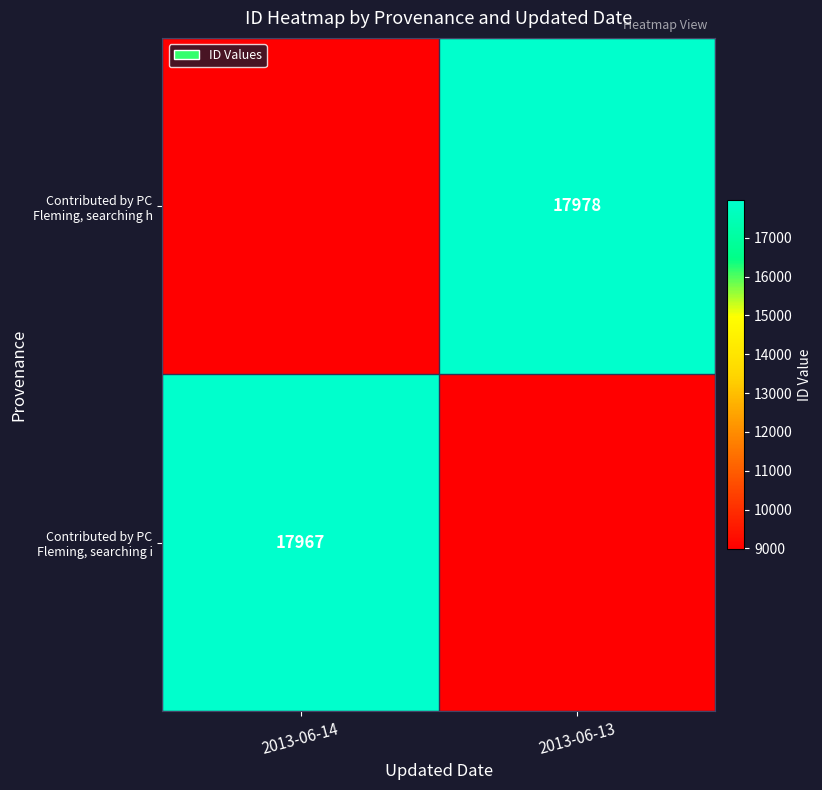

Is it true that Contributed by PC Fleming, searching i equals 17967.0 at 2013-06-14?

True